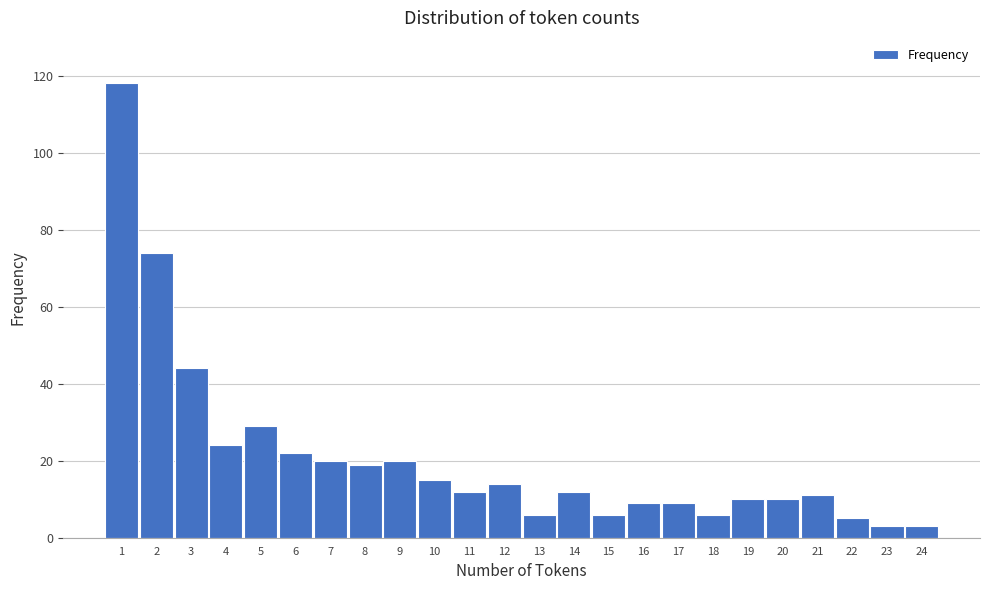

Reading right to left, what are all the values shown in this chart?

3	3	5	11	10	10	6	9	9	6	12	6	14	12	15	20	19	20	22	29	24	44	74	118